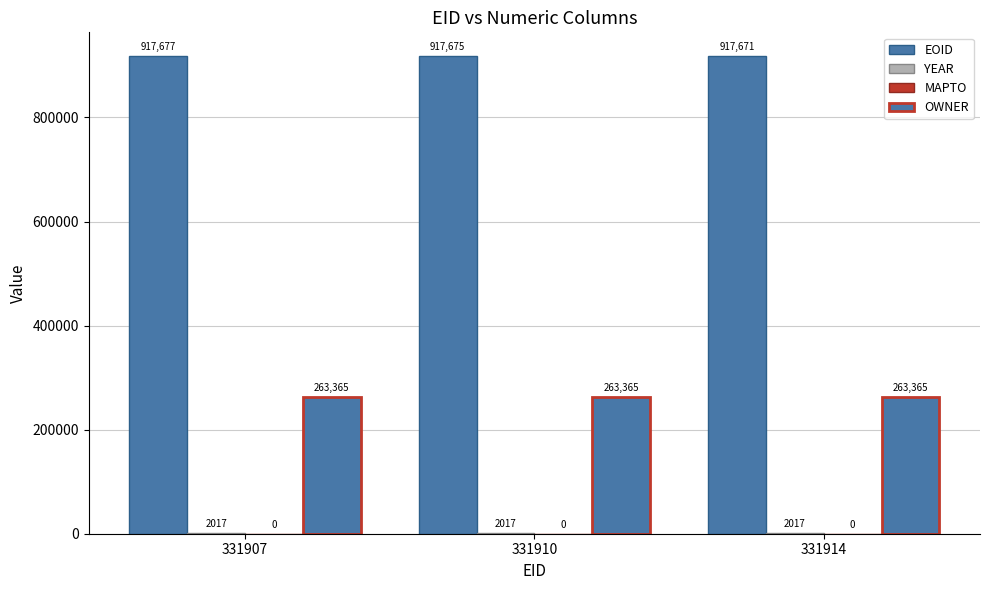

How many data points does each series have?

3